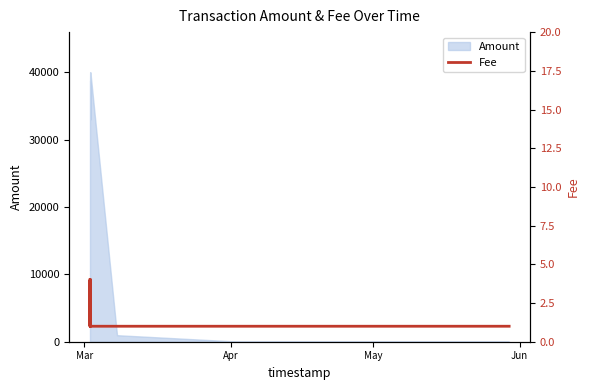

What is the difference between the maximum and minimum values?

3.0